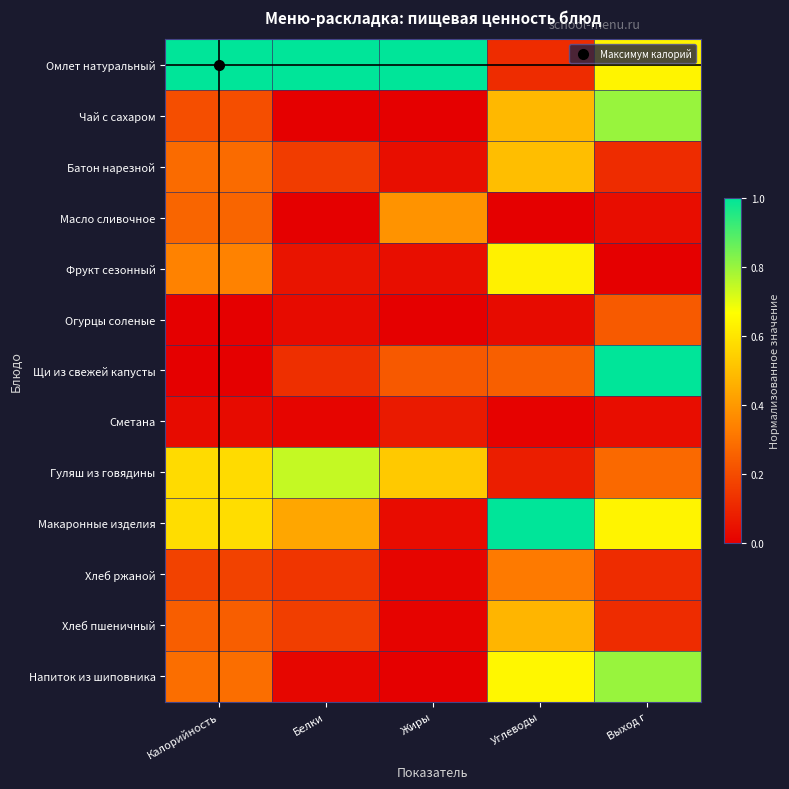

Reading right to left, extract all data points from this chart.

Омлет натуральный: Выход г=0.6	Углеводы=0.1	Жиры=1.0	Белки=1.0	Калорийность=1.0
Чай с сахаром: Выход г=0.8	Углеводы=0.5	Жиры=0.0	Белки=0.0	Калорийность=0.2
Батон нарезной: Выход г=0.1	Углеводы=0.5	Жиры=0.0	Белки=0.2	Калорийность=0.3
Масло сливочное: Выход г=0.0	Углеводы=0.0	Жиры=0.4	Белки=0.0	Калорийность=0.3
Фрукт сезонный: Выход г=0.0	Углеводы=0.6	Жиры=0.0	Белки=0.1	Калорийность=0.3
Огурцы соленые: Выход г=0.2	Углеводы=0.0	Жиры=0.0	Белки=0.0	Калорийность=0.0
Щи из свежей капусты: Выход г=1.0	Углеводы=0.2	Жиры=0.2	Белки=0.1	Калорийность=0.0
Сметана: Выход г=0.0	Углеводы=0.0	Жиры=0.1	Белки=0.0	Калорийность=0.0
Гуляш из говядины: Выход г=0.3	Углеводы=0.1	Жиры=0.5	Белки=0.7	Калорийность=0.6
Макаронные изделия: Выход г=0.6	Углеводы=1.0	Жиры=0.0	Белки=0.4	Калорийность=0.6
Хлеб ржаной: Выход г=0.1	Углеводы=0.3	Жиры=0.0	Белки=0.1	Калорийность=0.2
Хлеб пшеничный: Выход г=0.1	Углеводы=0.5	Жиры=0.0	Белки=0.2	Калорийность=0.2
Напиток из шиповника: Выход г=0.8	Углеводы=0.6	Жиры=0.0	Белки=0.0	Калорийность=0.3